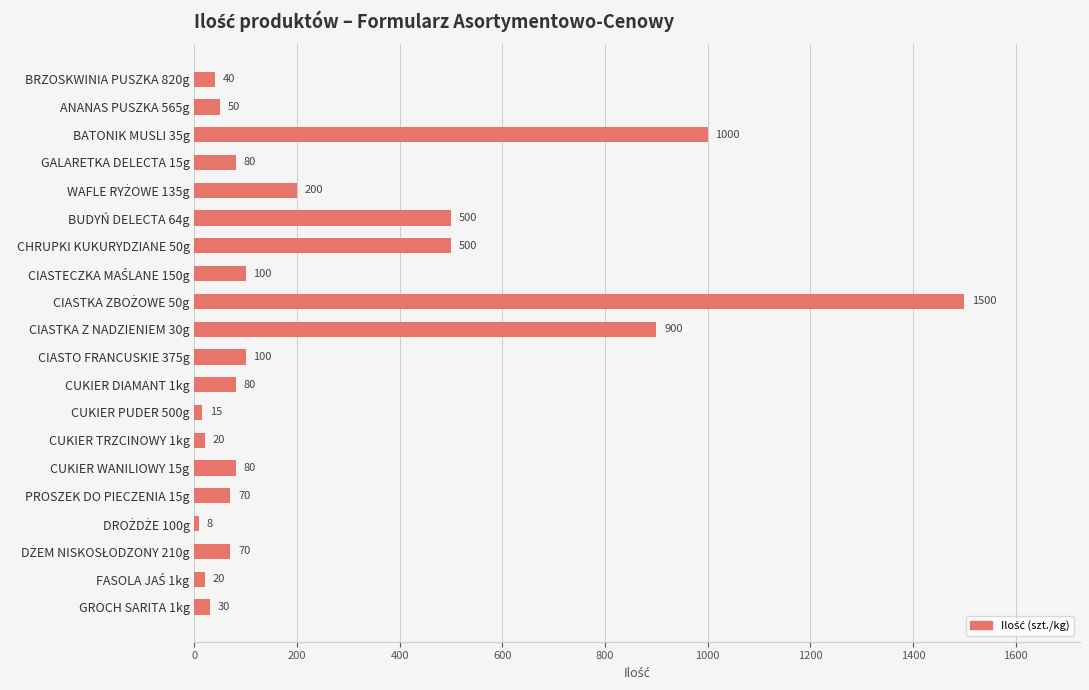

What is the sum of all values?

5363